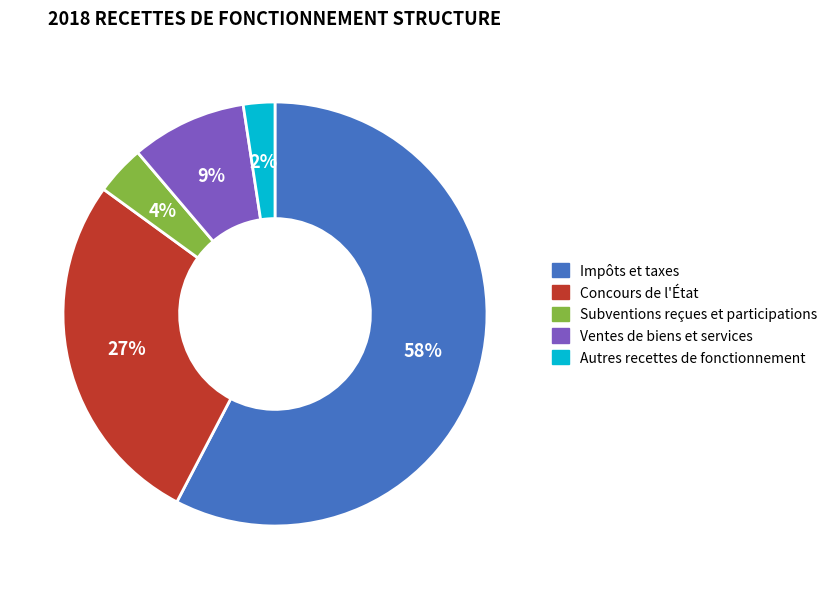

How many segments does this pie chart have?

5